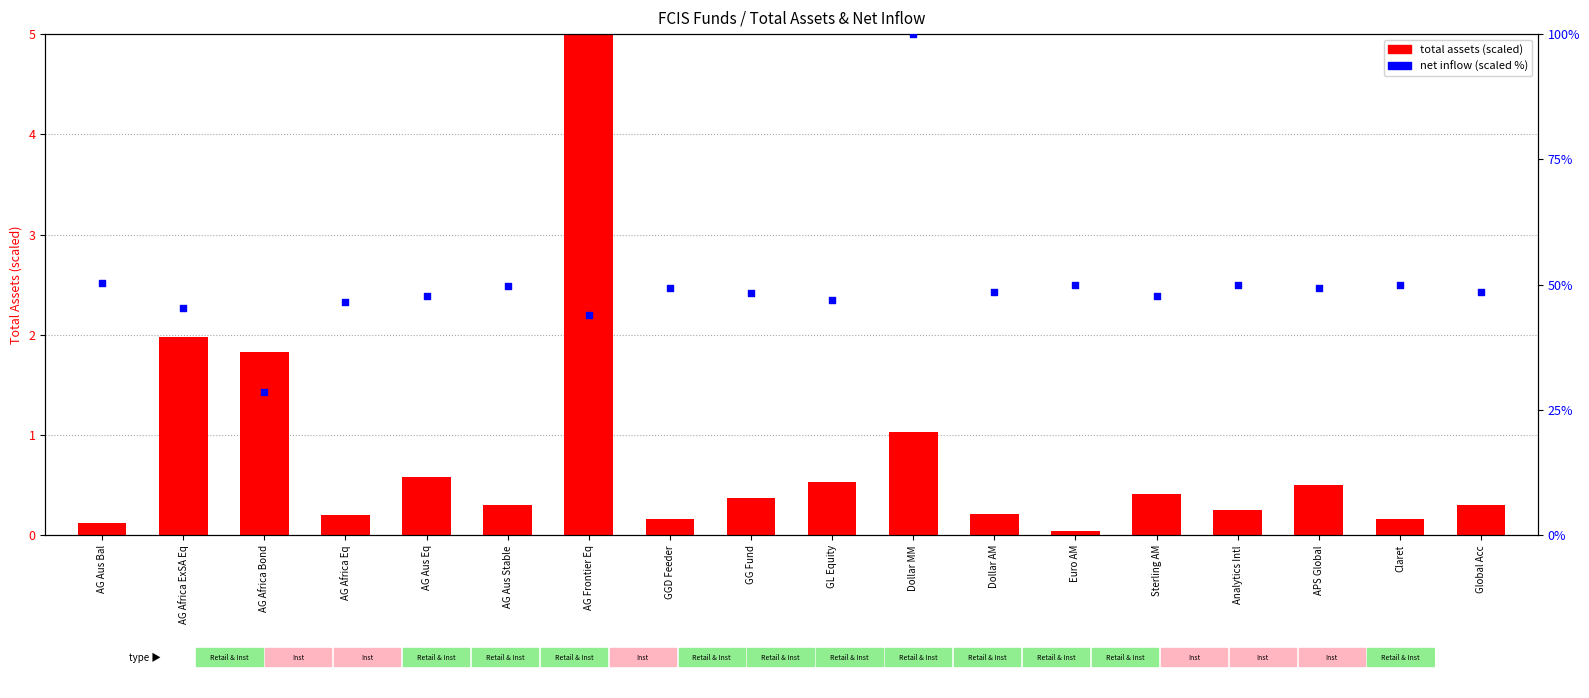

What are all the series names shown in the legend?

total assets (scaled), net inflow (scaled %)